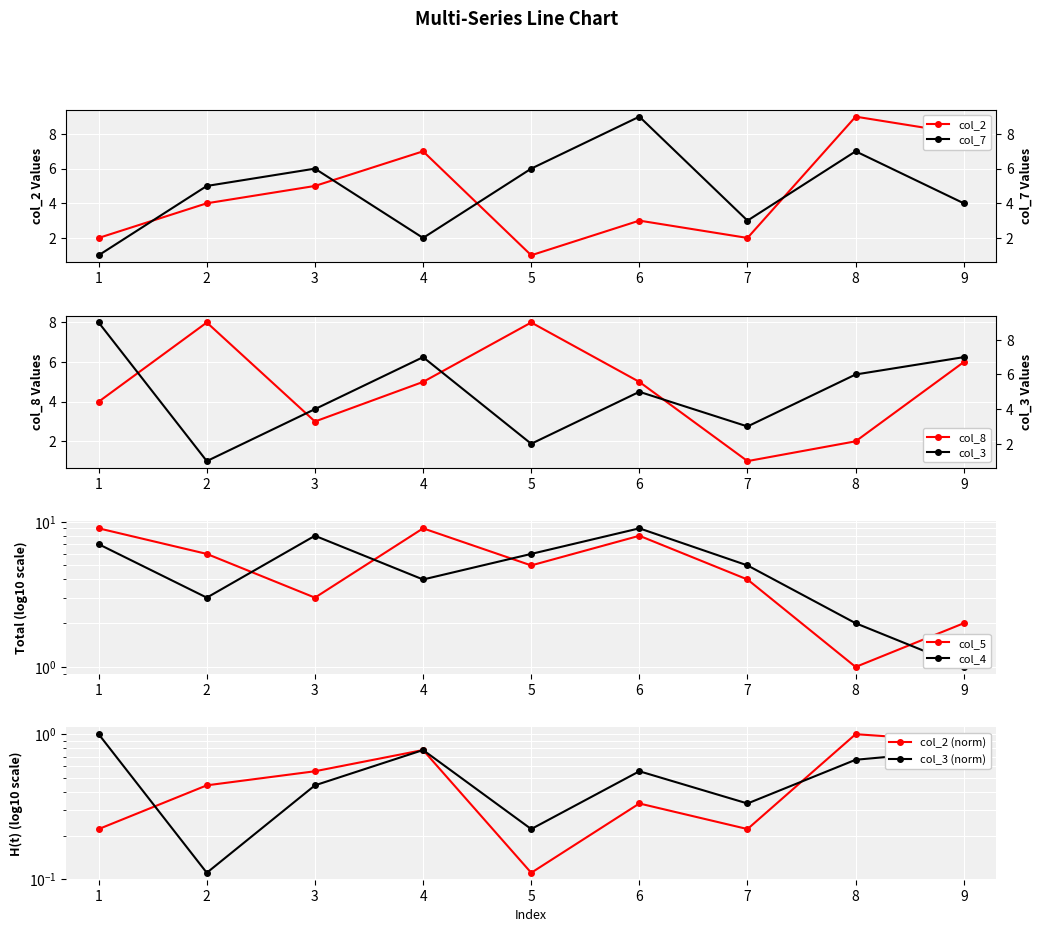

Rank the categories by col_4 value from highest to lowest.

6, 3, 1, 5, 7, 4, 2, 8, 9